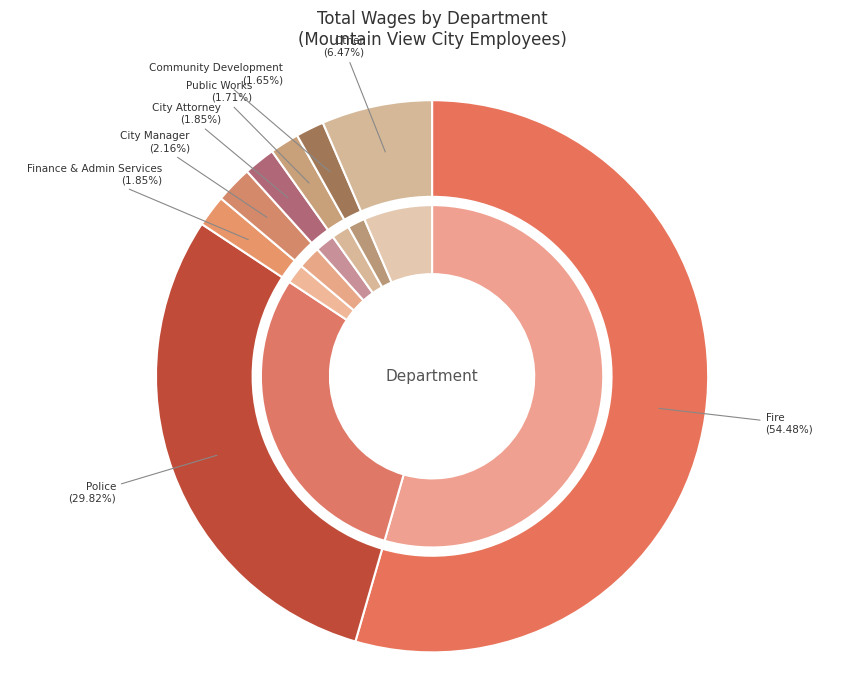

Rank the categories by value from highest to lowest.

Fire, Police, Other, City Manager, City Attorney, Finance & Admin Services, Public Works, Community Development